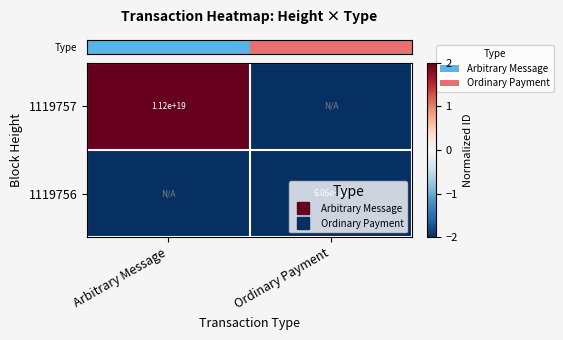

At how many categories does at least one series exceed -1?

1